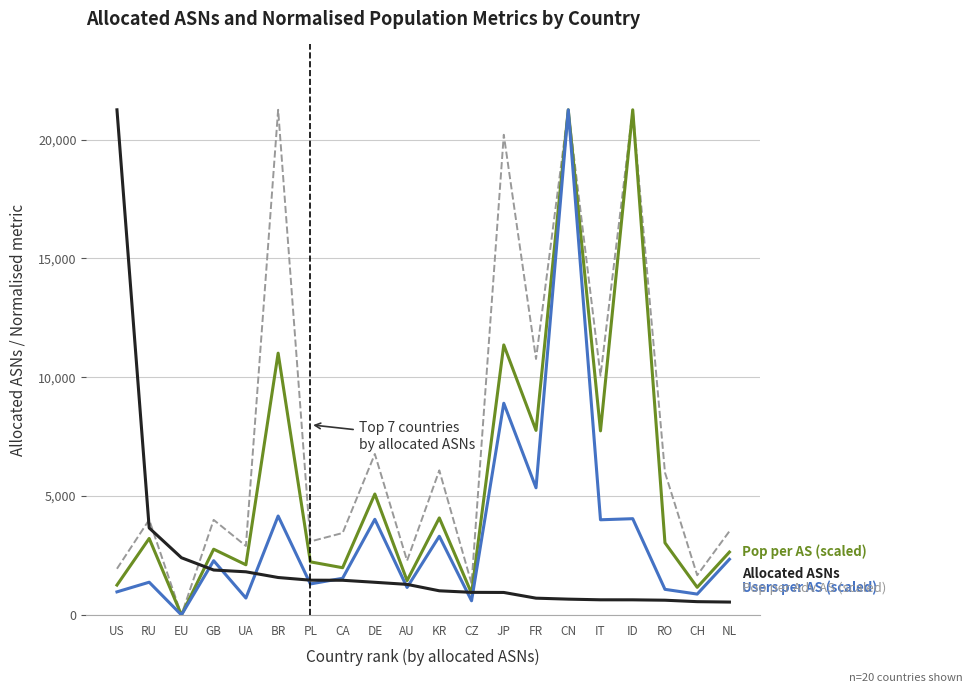

At which category is the sum across all series the highest?

CN